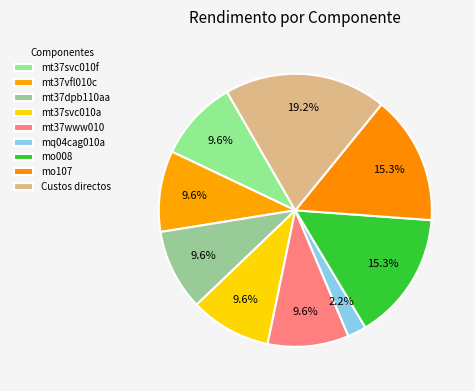

How many segments does this pie chart have?

9